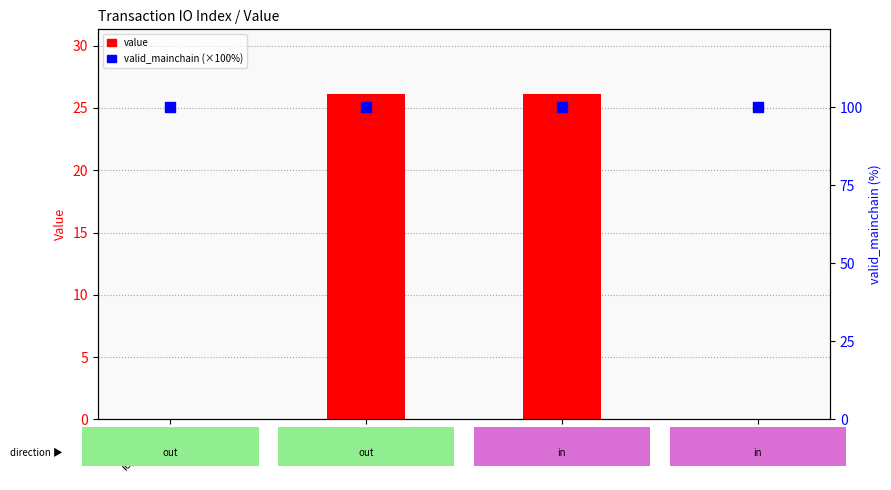

Which series has the largest Y range (max minus min)?

value